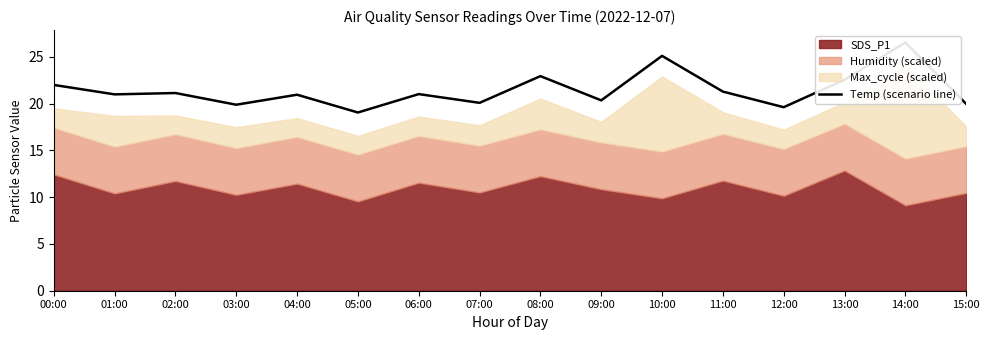

Where is the first local minimum?

01:00